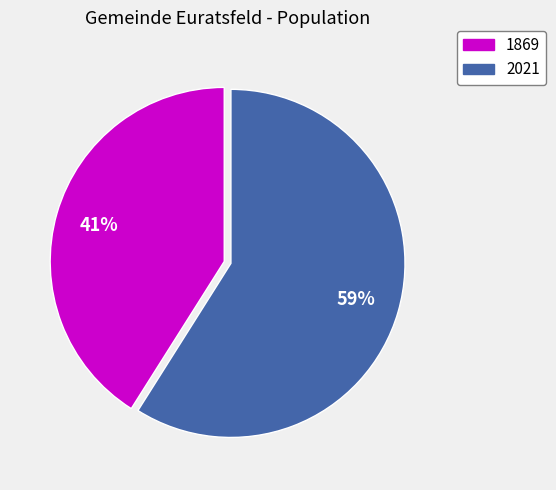

What percentage is the 2021 slice, to the nearest percent?

59%